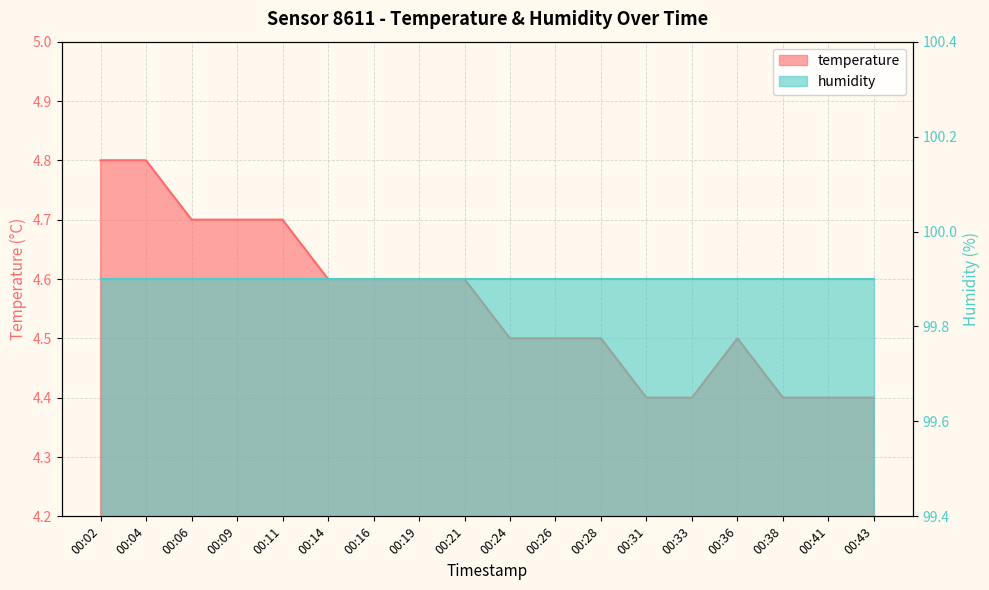

What is the difference between the maximum and second lowest values?

0.4